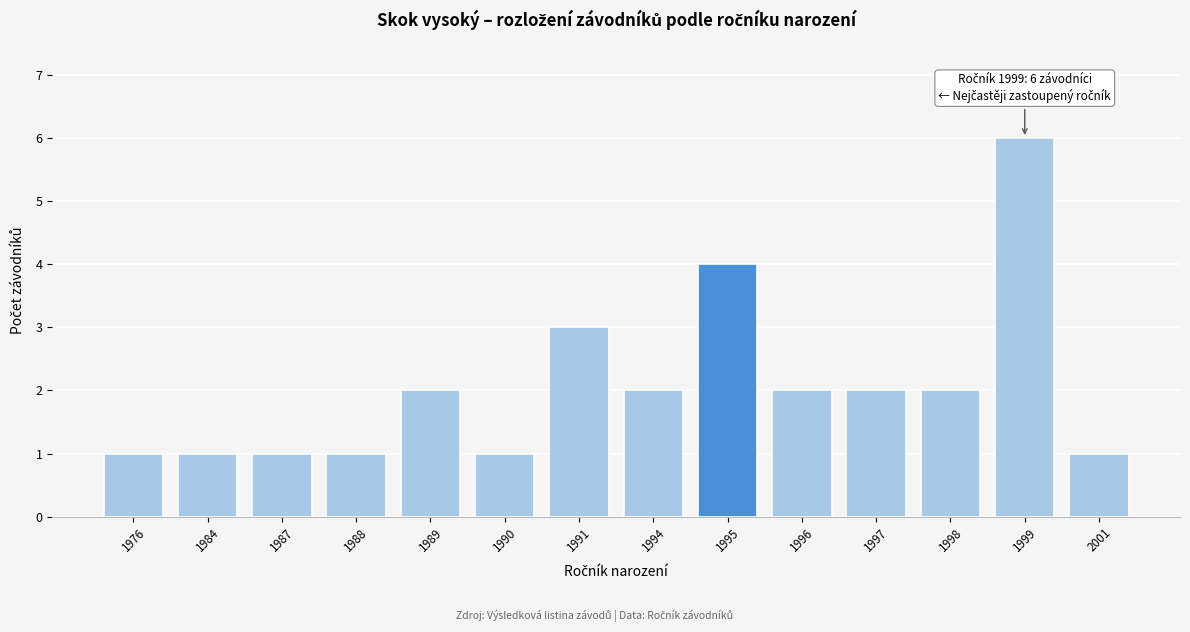

Reading left to right, transcribe all the data shown in this chart.

1976=1	1984=1	1987=1	1988=1	1989=2	1990=1	1991=3	1994=2	1995=4	1996=2	1997=2	1998=2	1999=6	2001=1